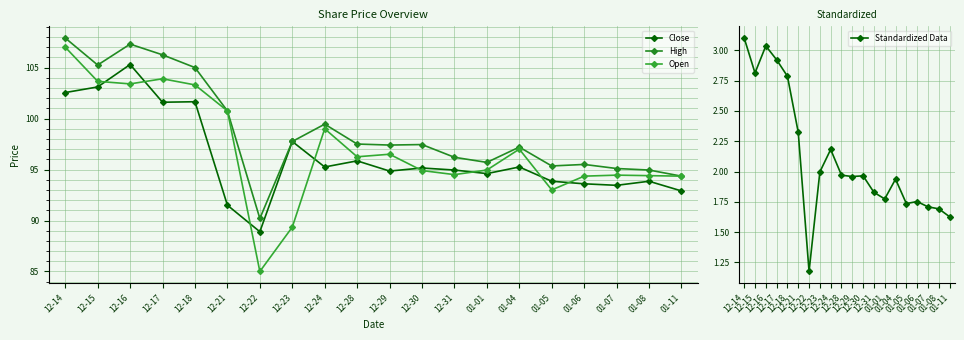

True or false: Standardized Data and High intersect in this chart.

False